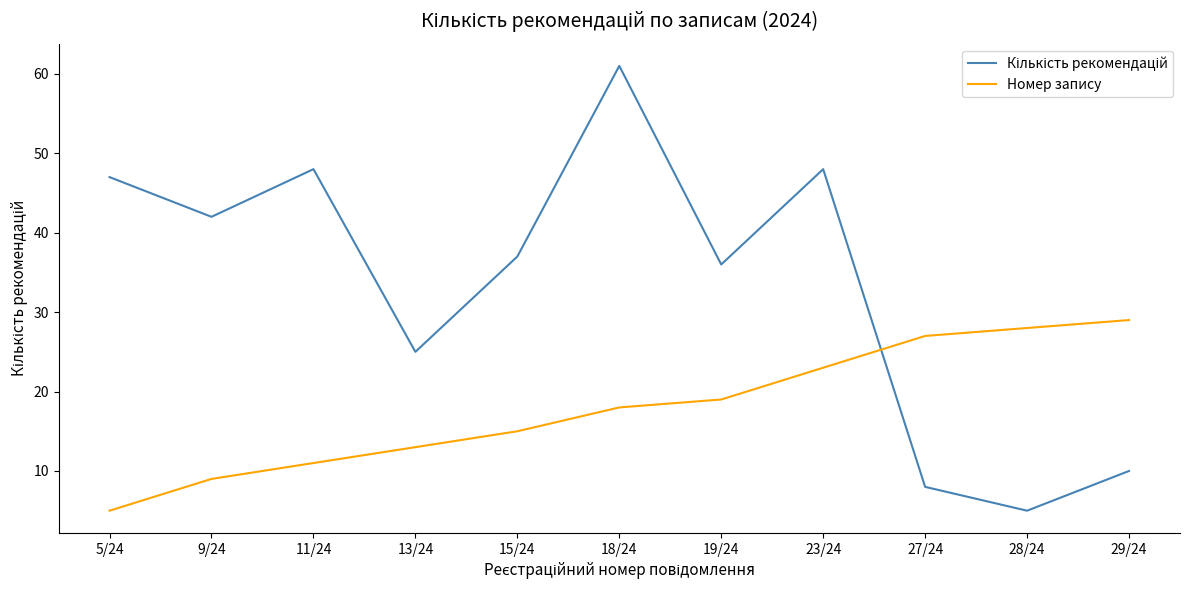

What is the difference between the Номер запису values at 9/24 and 13/24?

4